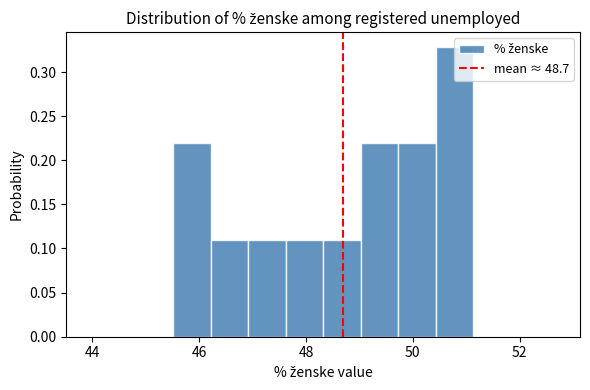

Around what value on the x-axis is the tallest bar? Give the approximate position of its centre, as read against the axis.

50.8